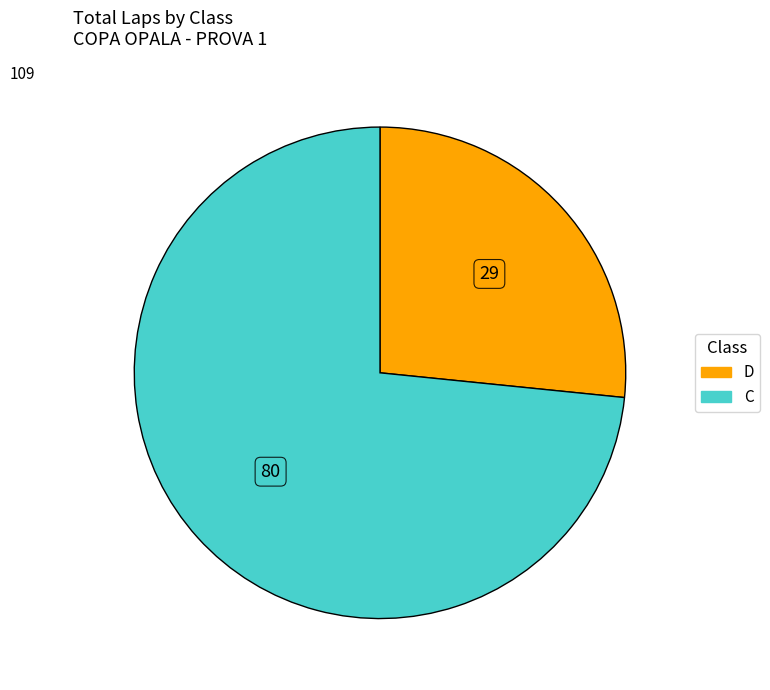

How many segments does this pie chart have?

2